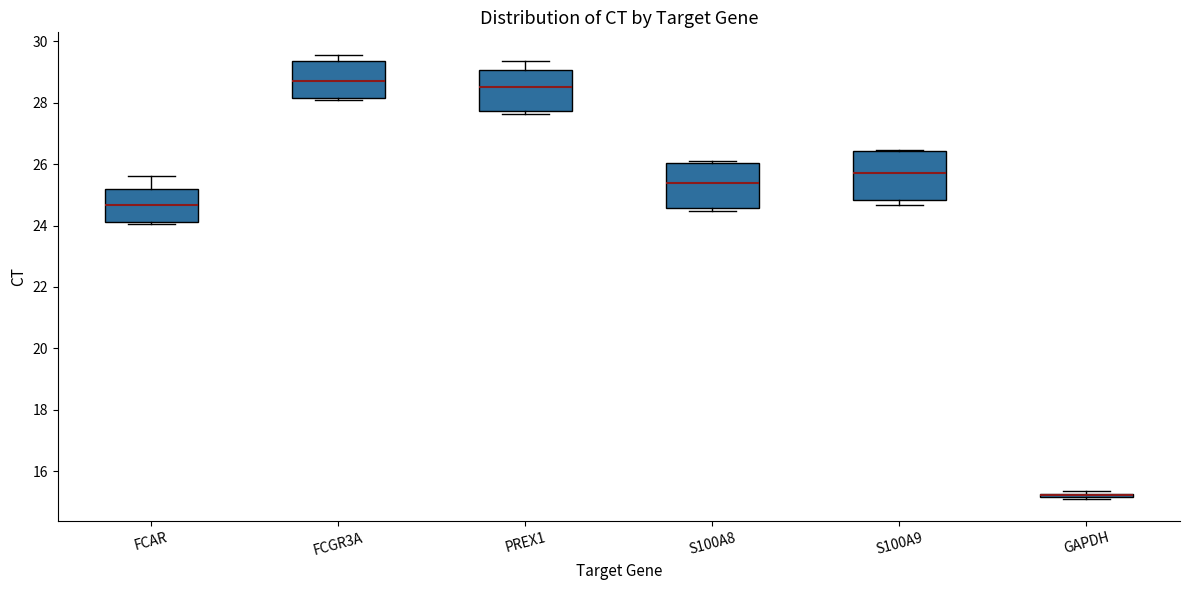

Where is the upper edge of the box for S100A9 on the y-axis? The values are not printed on the chart, so give them approximately, as read against the axis.

26.4